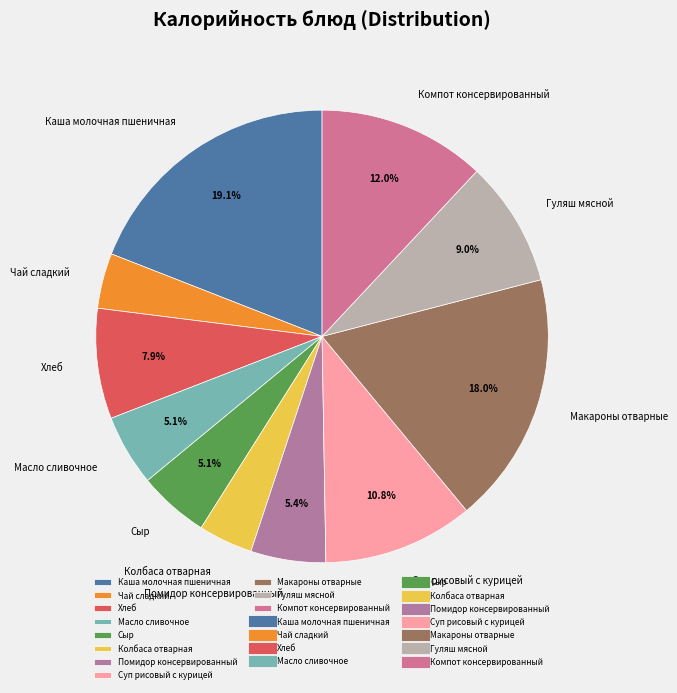

The Гуляш мясной slice represents 9% of the pie. True or false?

True